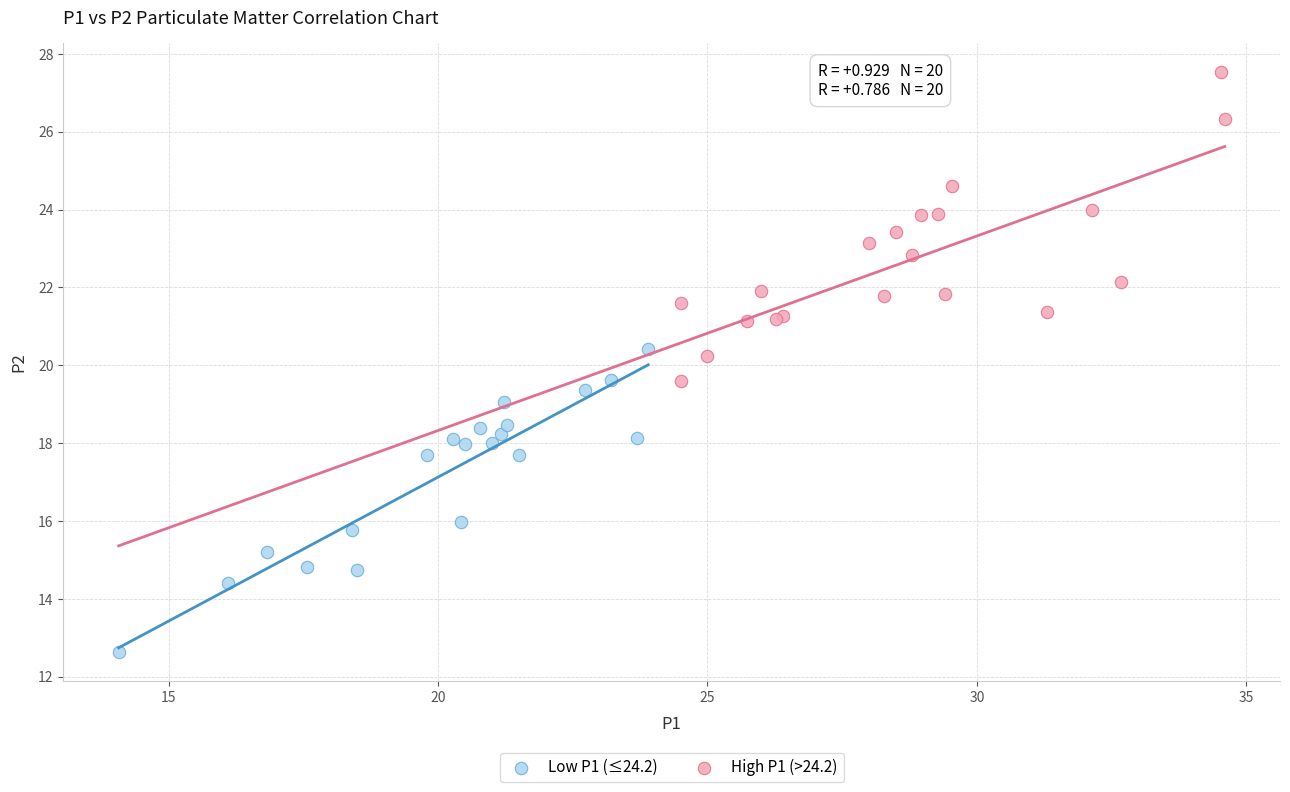

Which series reaches the minimum Y coordinate?

Low P1 (≤24.2)